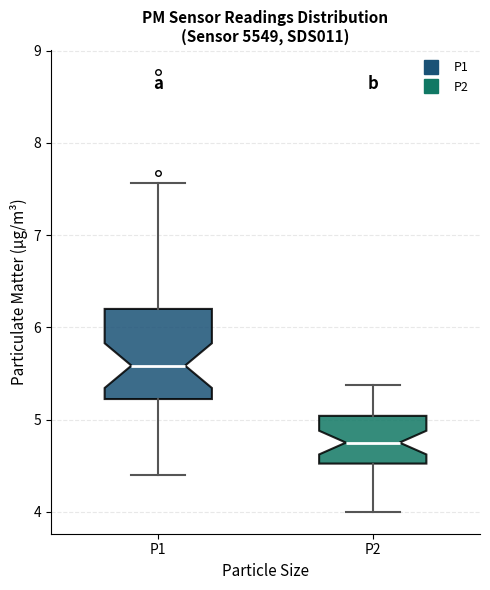

Reading left to right, read every box against the y-axis: the position of its median line, the range the box covers, and the ends of its whiskers. The values are not printed on the chart, so give them approximately, as read against the axis.

P1: median 5.6, box 5.2 to 6.2, whiskers 4.4 to 7.6
P2: median 4.8, box 4.5 to 5.0, whiskers 4.0 to 5.4